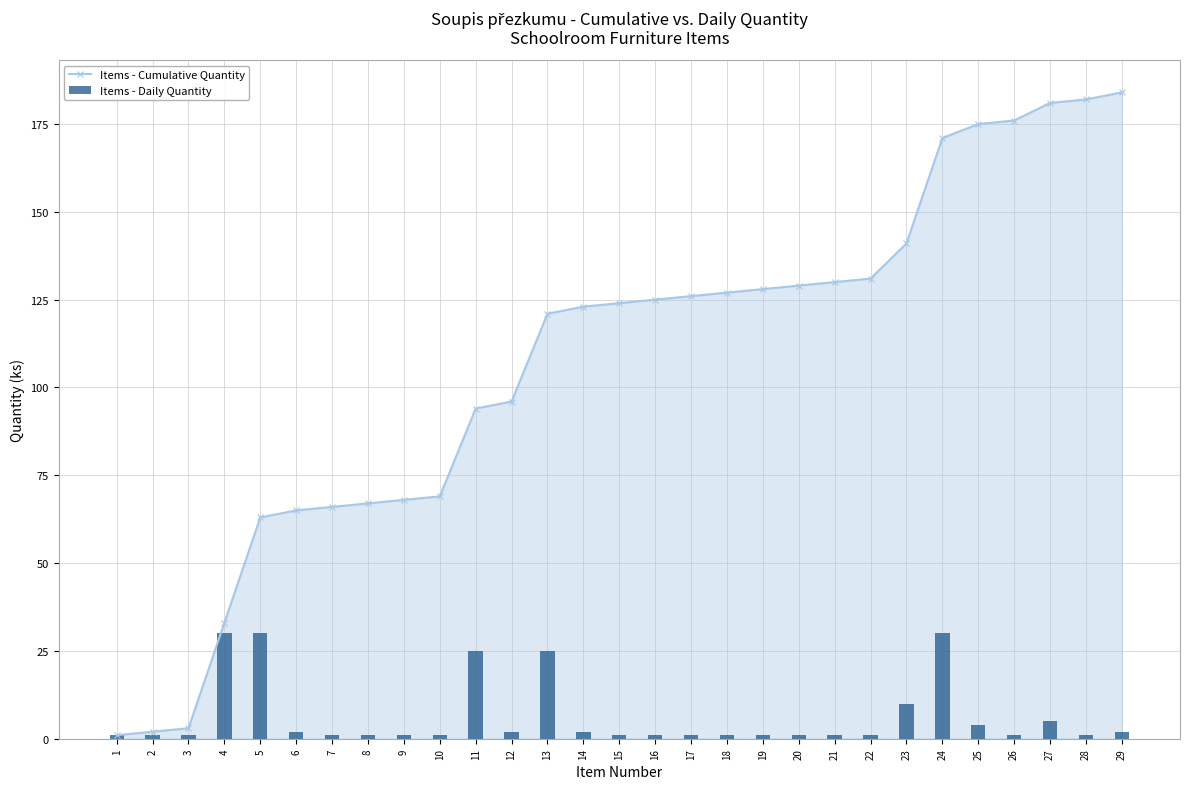

What is the sum of the Items - Cumulative Quantity values at 29 and 26?

360